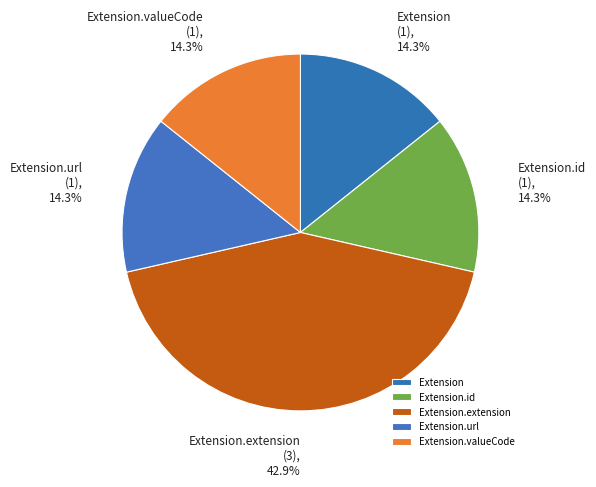

Count the number of slices in the pie.

5